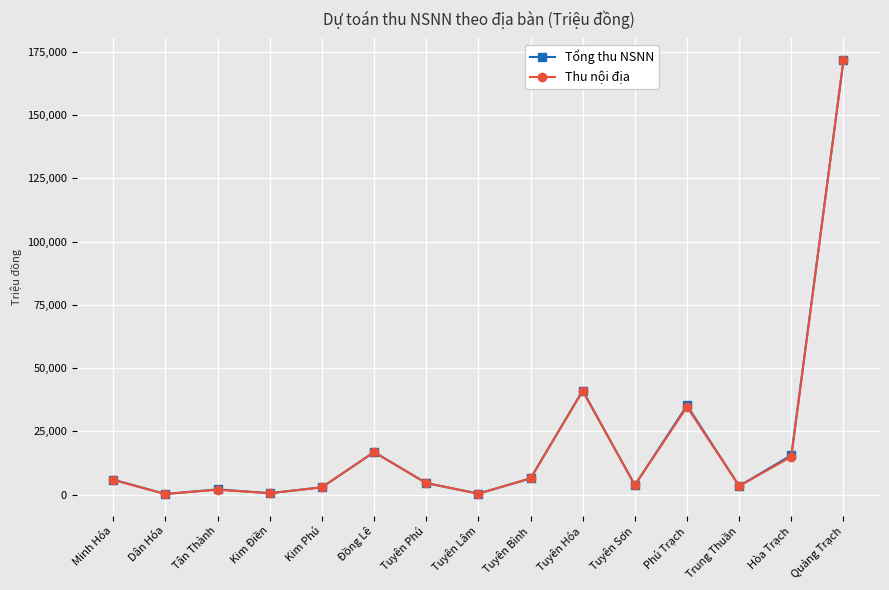

Which category has the highest value in the Tổng thu NSNN series?

Quảng Trạch